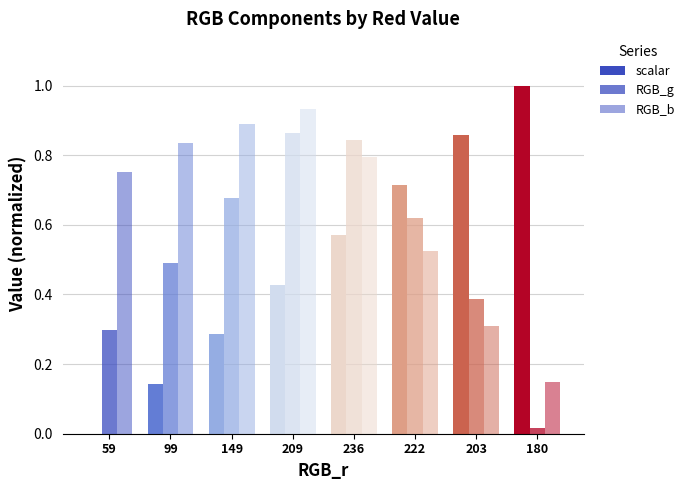

At which category is the sum across all series the highest?

209